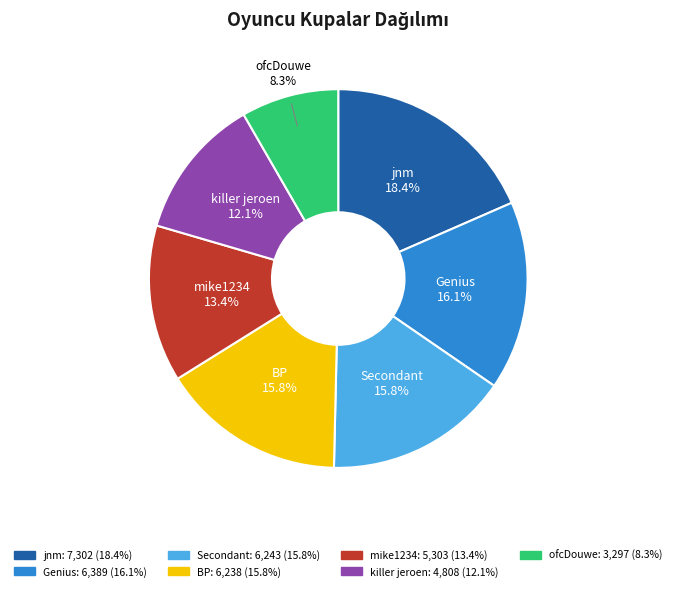

How many slices are in this pie chart?

7